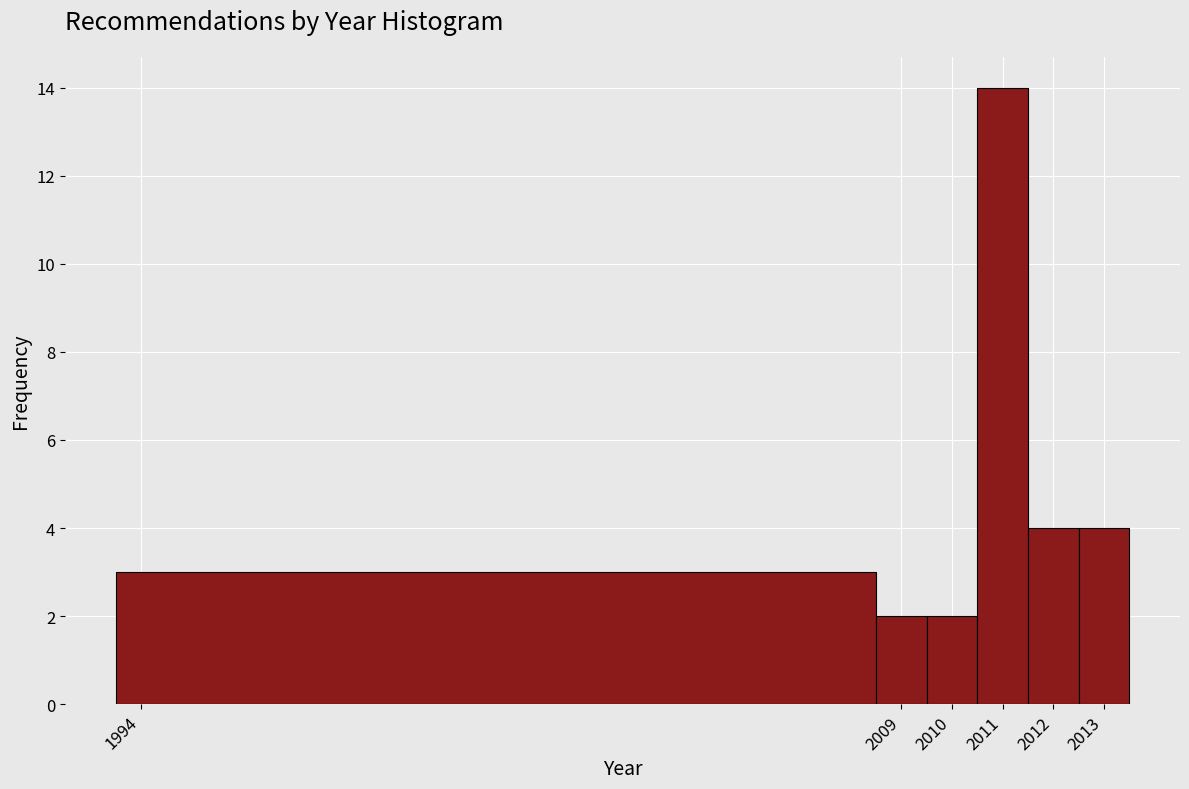

Reading left to right, transcribe this chart: for each bar, give the range it covers on the x-axis and its height. The values are not printed on the chart, so give them approximately, as read against the axis.

1993.5 to 2008.5: 3
2008.5 to 2009.5: 2
2009.5 to 2010.5: 2
2010.5 to 2011.5: 14
2011.5 to 2012.5: 4
2012.5 to 2013.5: 4